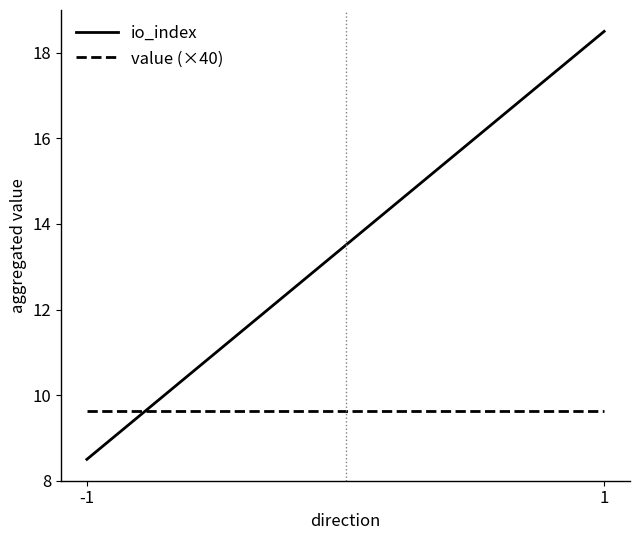

Between 1 and -1, which is larger?

1